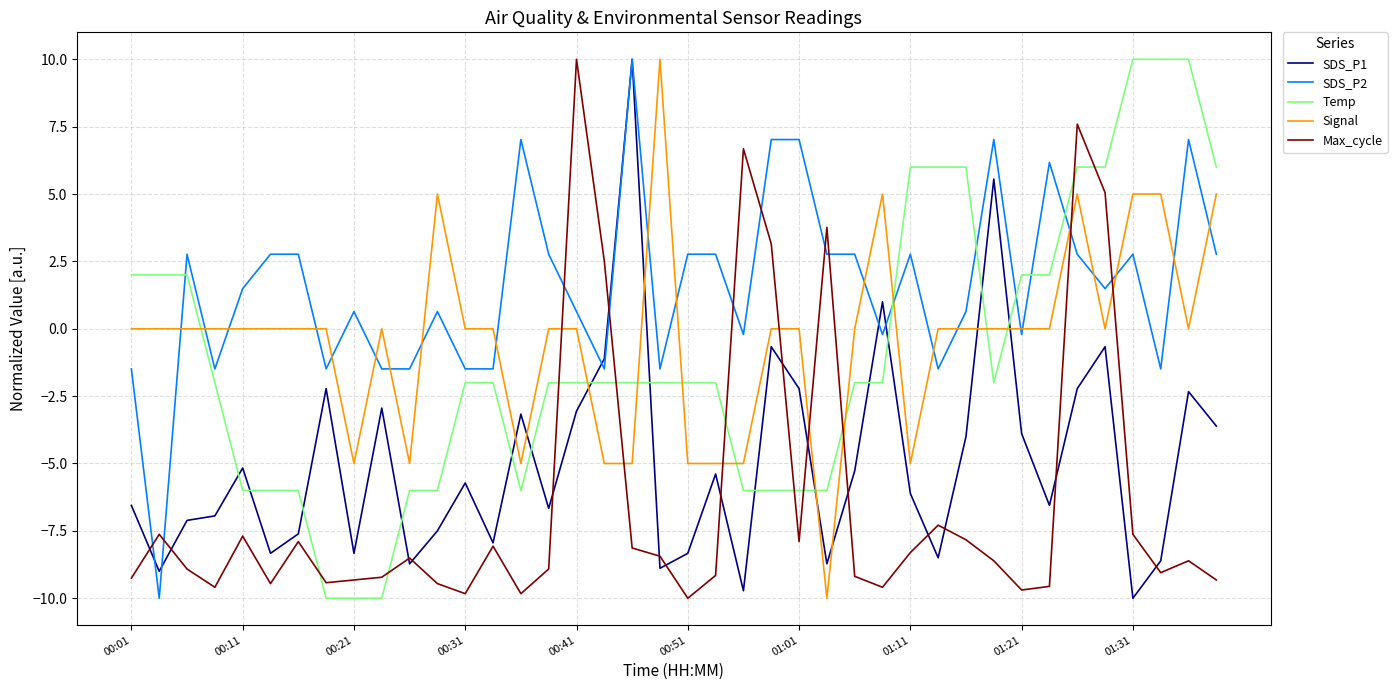

True or false: SDS_P2 has more than 2 interior local peaks.

True